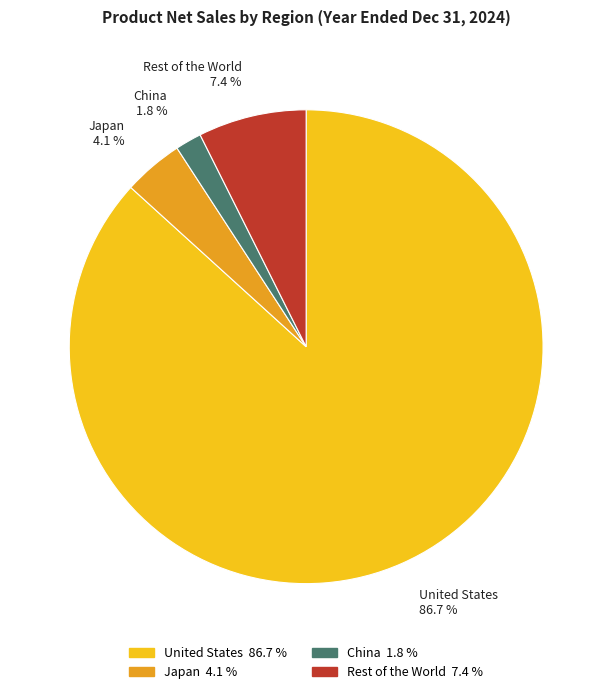

What portion of the pie excludes Rest of the World?

92.6%